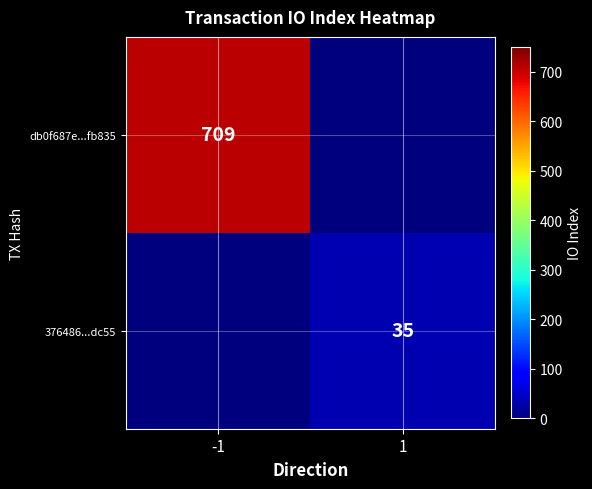

What is the difference between the highest and lowest values at 1?

35